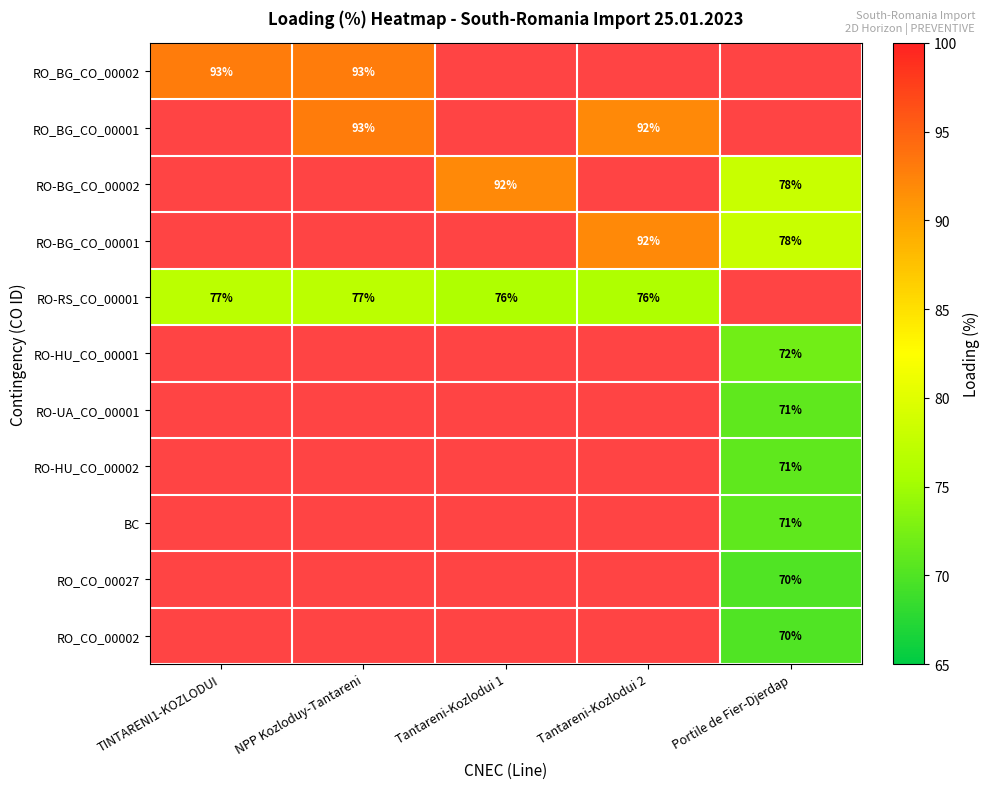

Is it true that RO-BG_CO_00002 equals 129 at Tantareni-Kozlodui 1?

False